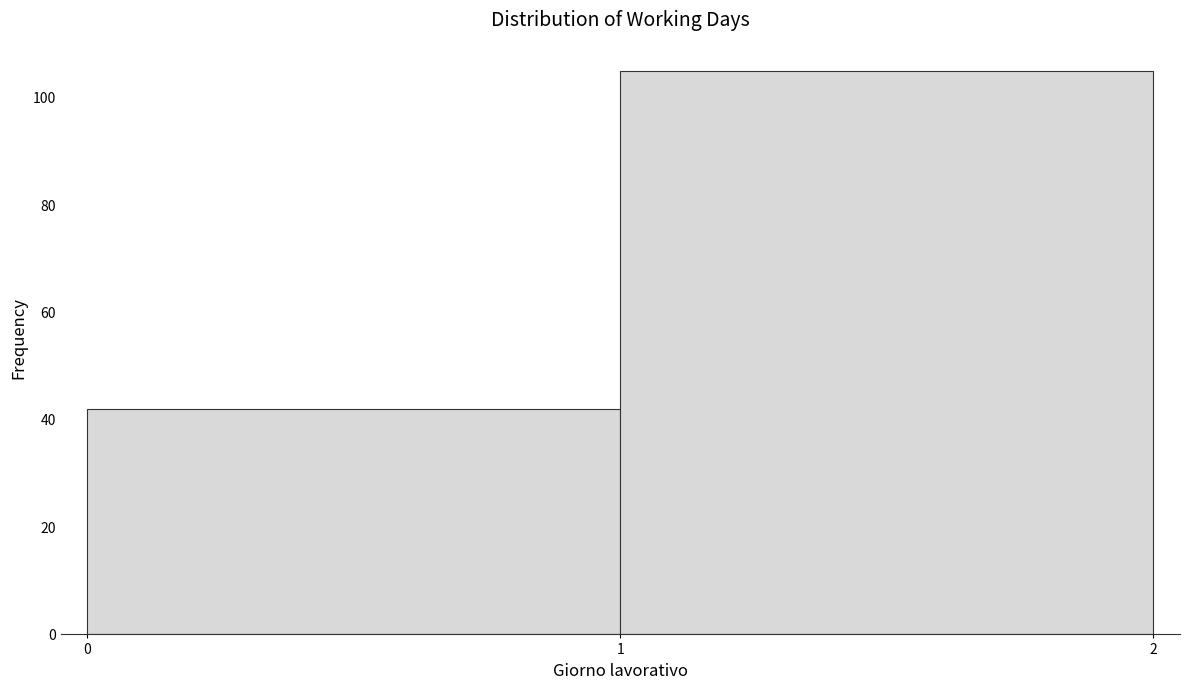

What is the height of the bar covering 1 to 2 on the x-axis? The values are not printed on the chart, so give them approximately, as read against the axis.

106